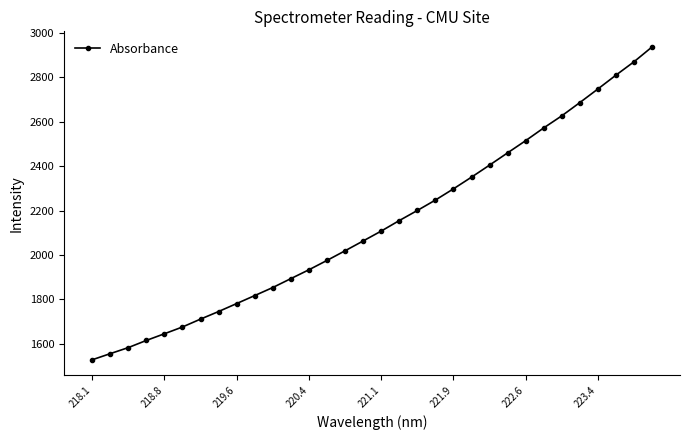

What is the greatest value displayed?

2937.3